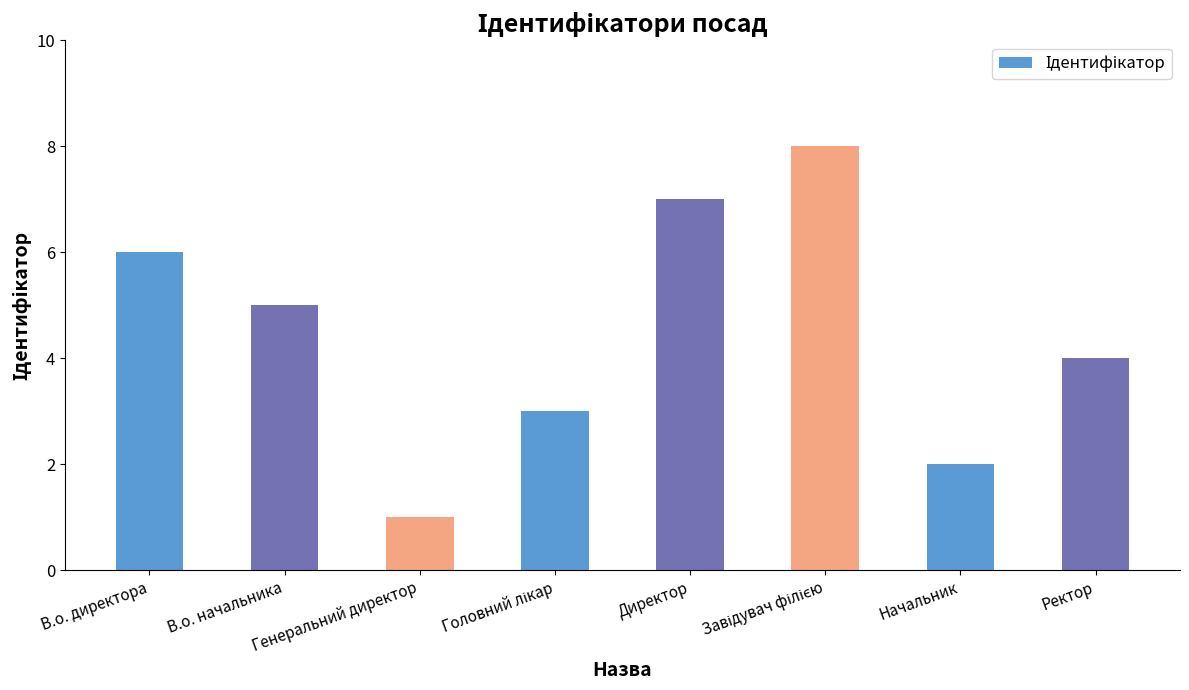

What is the change in value from Генеральний директор to Директор?

+6